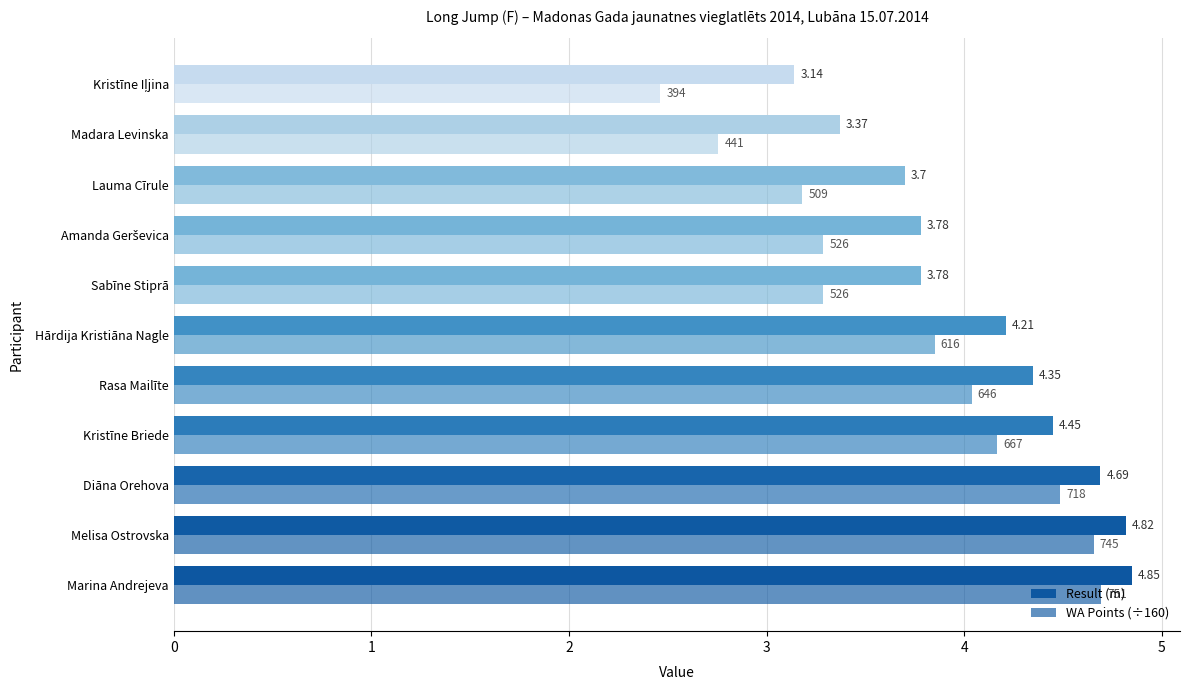

How many data points in Result (m) are less than 4?

5